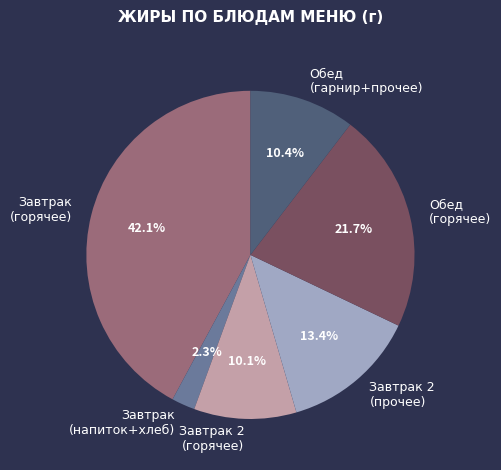

Which has a higher value, Завтрак 2 (горячее) or Обед (горячее)?

Обед (горячее)